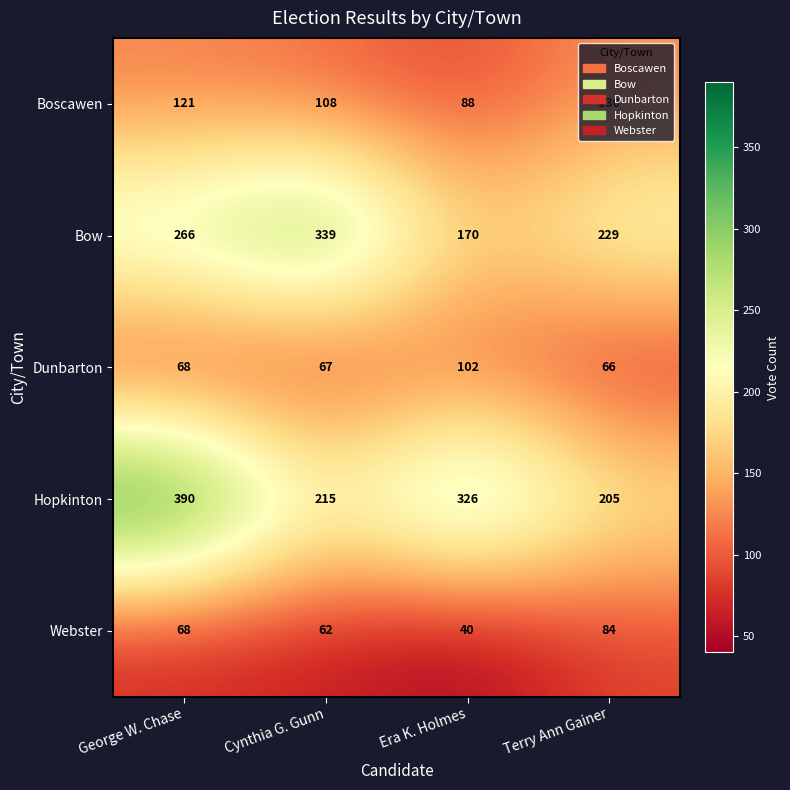

Which series changed the most between George W. Chase and Cynthia G. Gunn?

Hopkinton